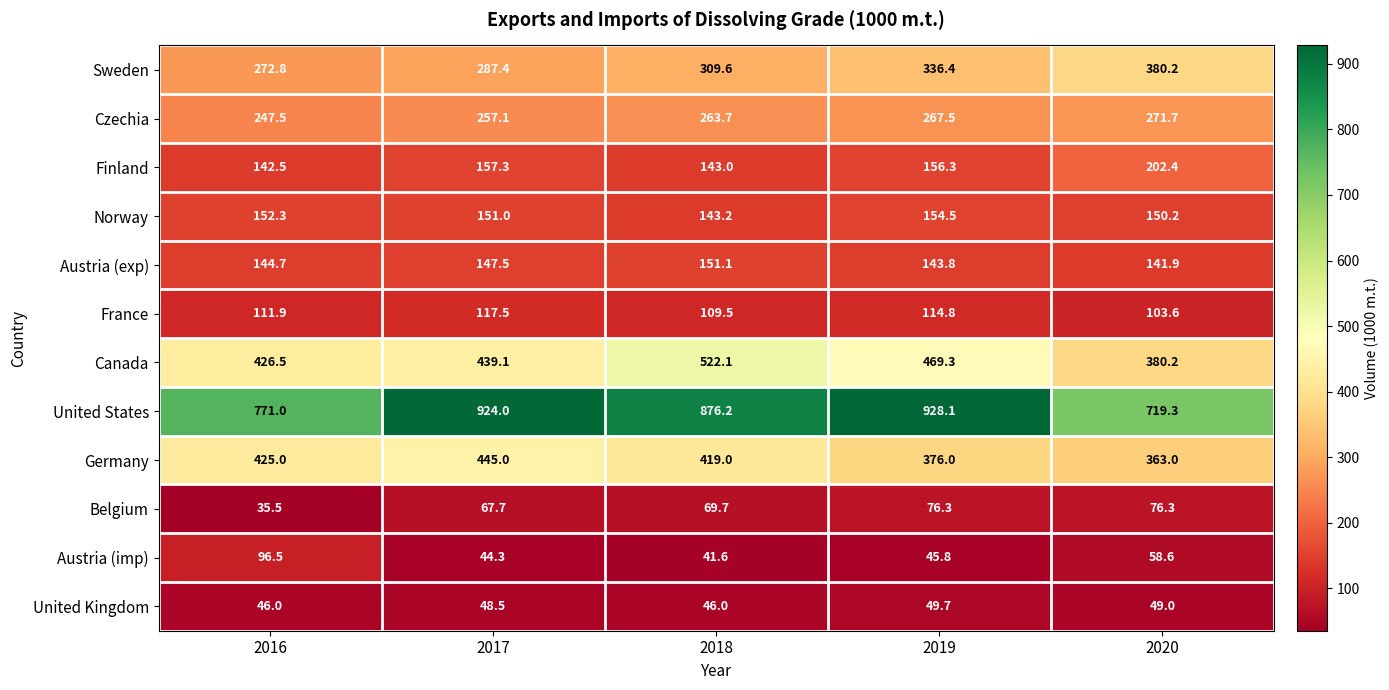

What is the minimum value shown in the chart?

35.5